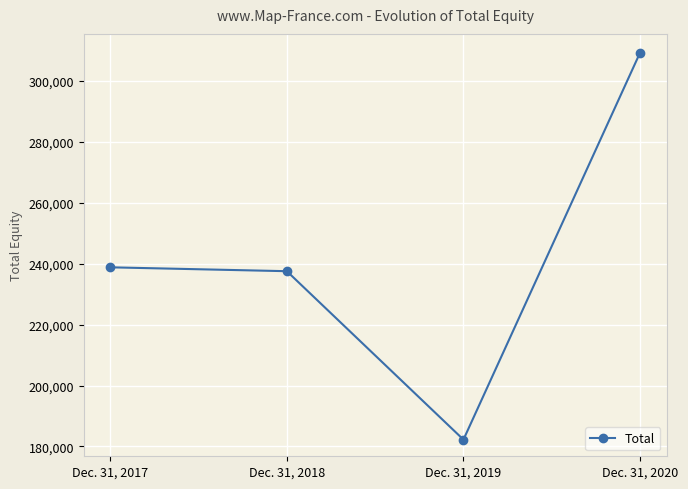

List the labels in order of value, largest first.

Dec. 31, 2020, Dec. 31, 2017, Dec. 31, 2018, Dec. 31, 2019